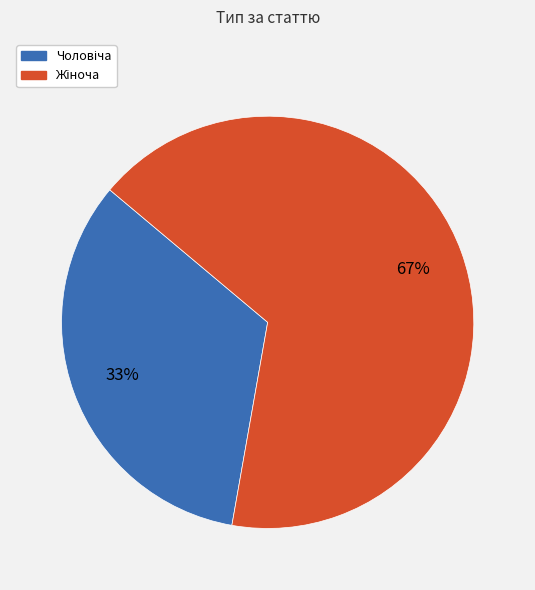

Does any single category account for the majority?

Yes